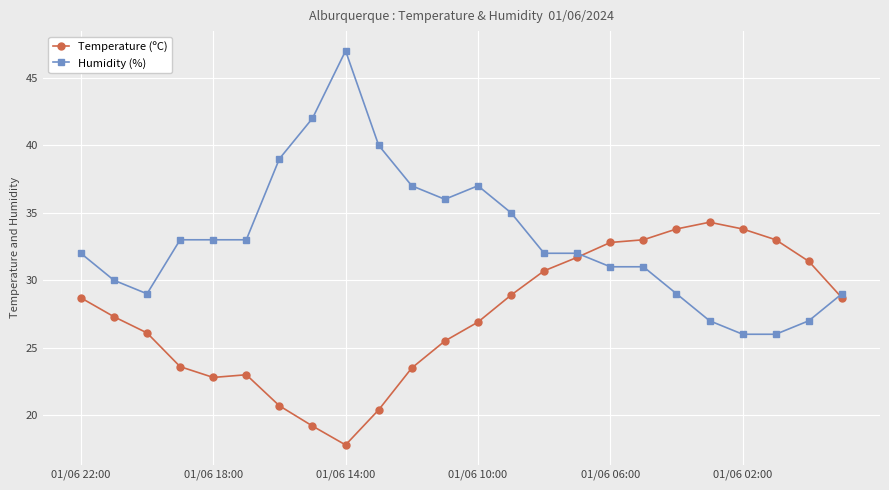

What is the greatest value displayed?

47.0